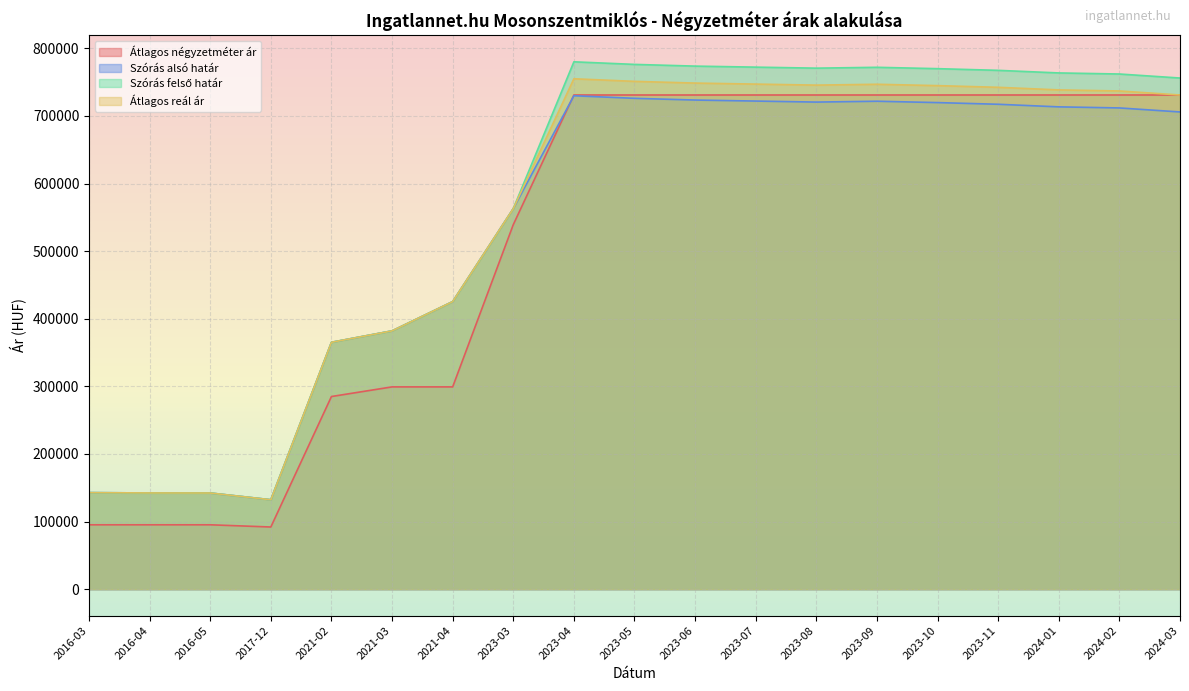

At which category does Átlagos négyzetméter ár reach its first local valley?

2017-12